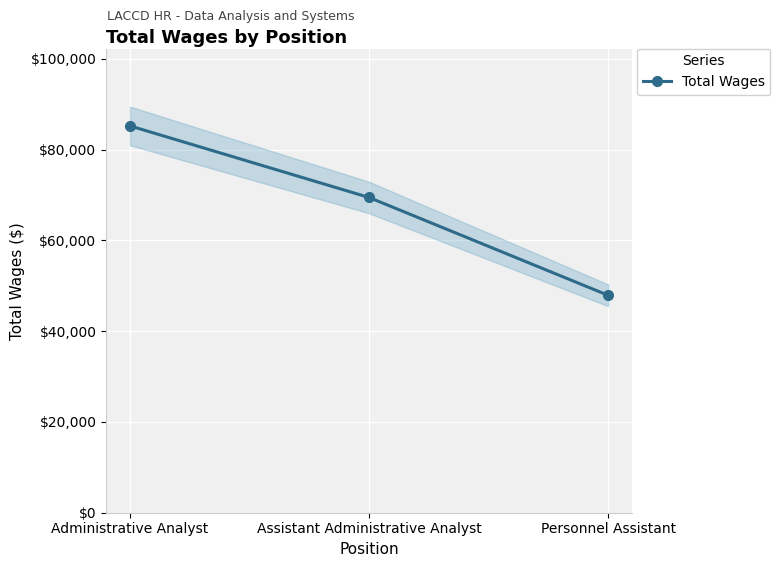

What is the greatest value displayed?

85251